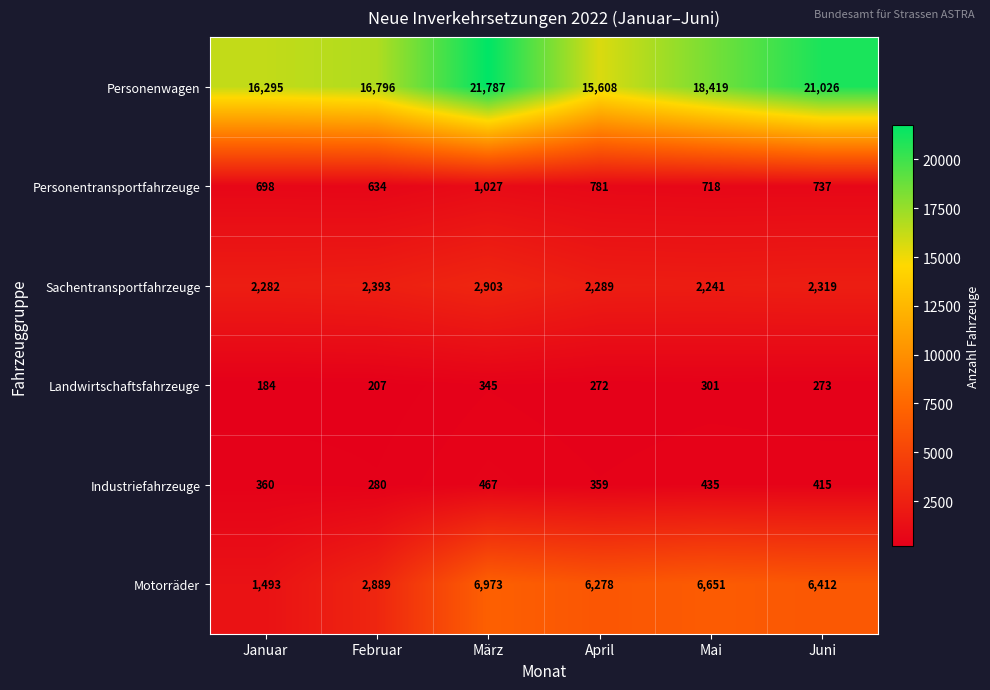

The Personenwagen series shows 21787 at März. True or false?

True